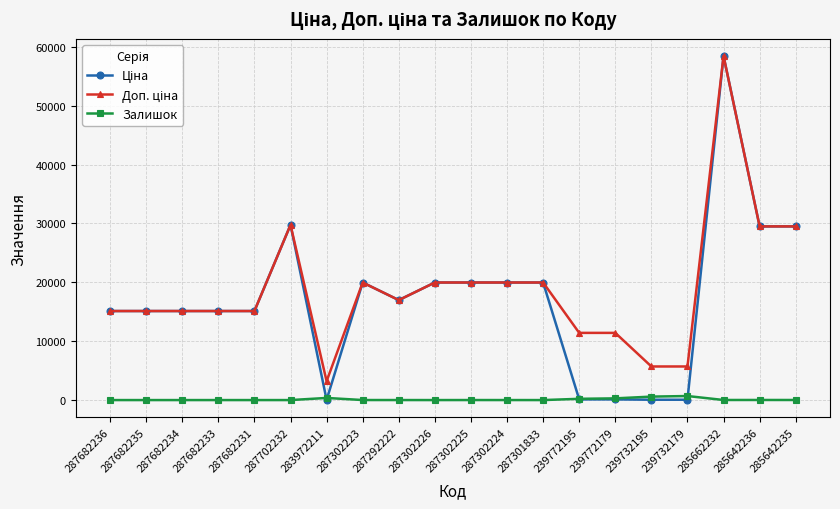

True or false: Залишок has a value of 290.0 at 239772179.

True